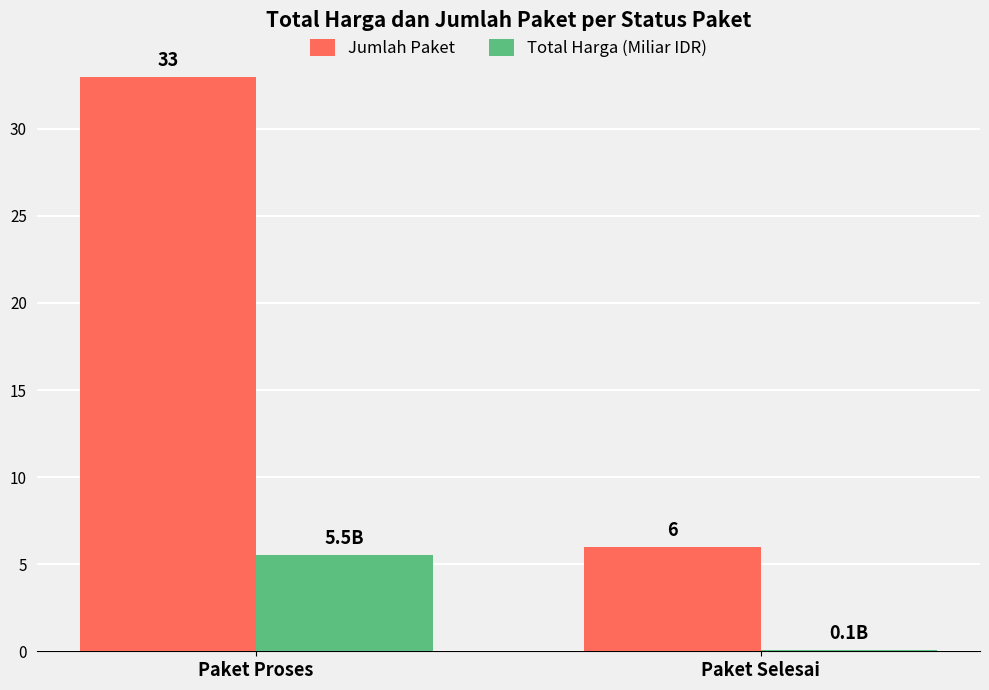

The value of Total Harga (Miliar IDR) at Paket Proses is 5.5. True or false?

True